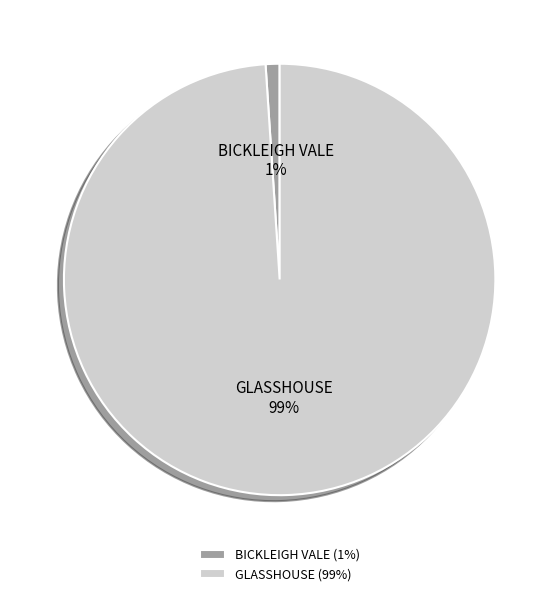

To the nearest percent, what is the difference between the largest and smallest slice percentages?

98%